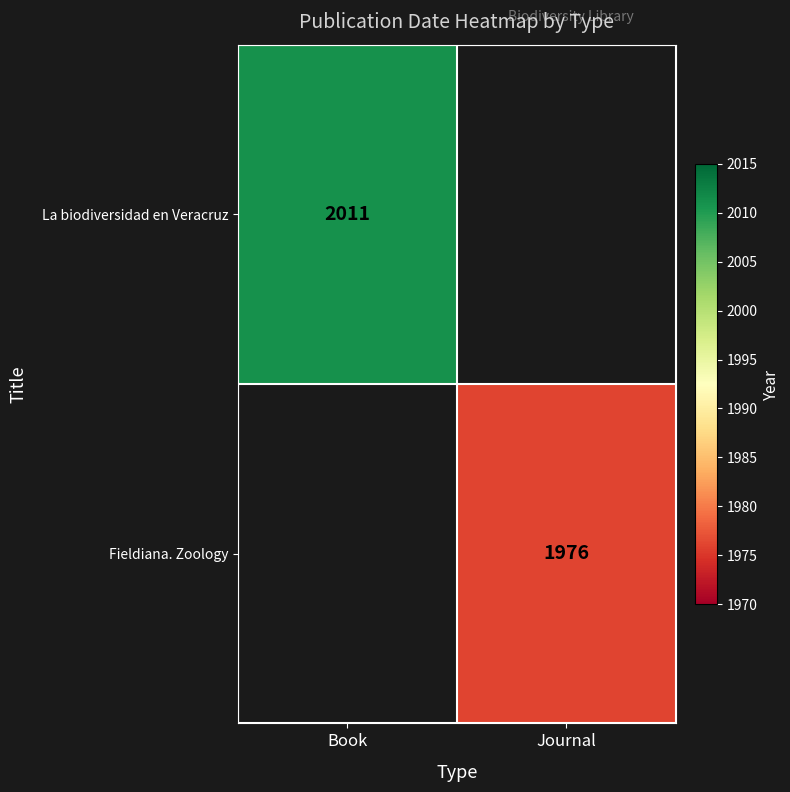

Is it true that Fieldiana. Zoology equals 2630 at Journal?

False